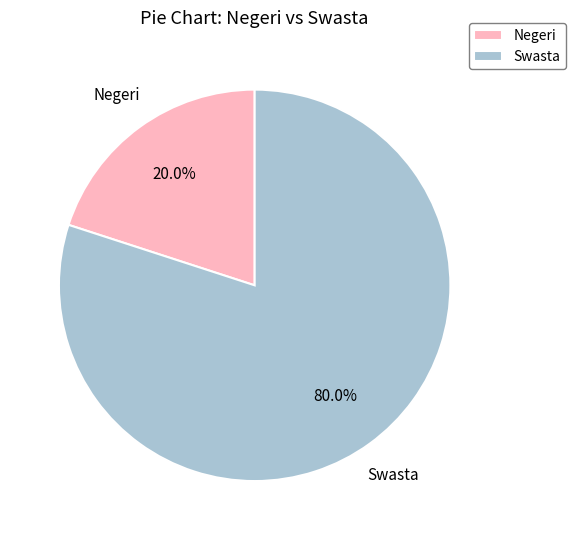

To the nearest percent, what is the average slice percentage?

50%